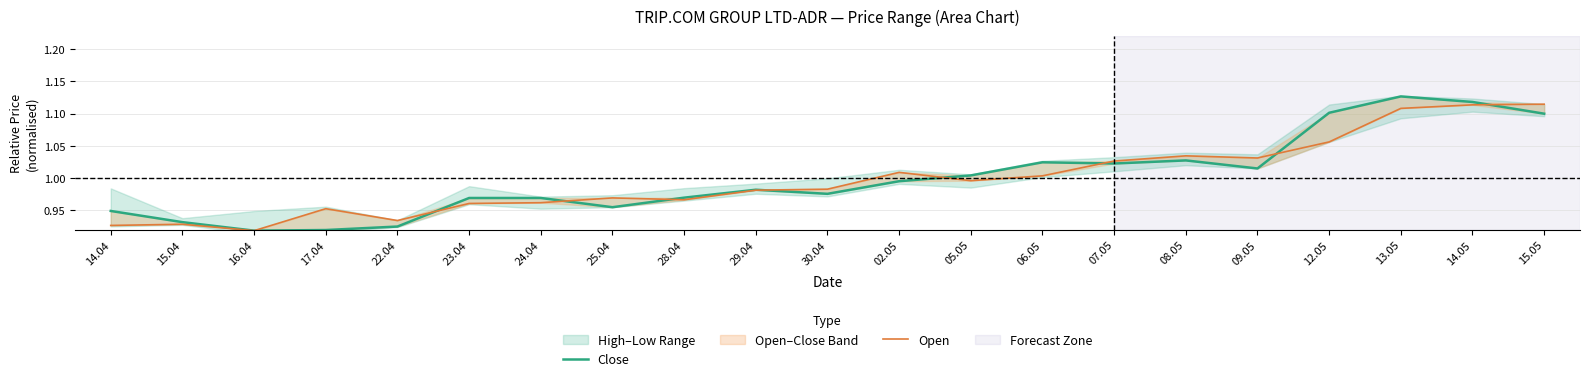

At which category does Open reach its first local valley?

16.04